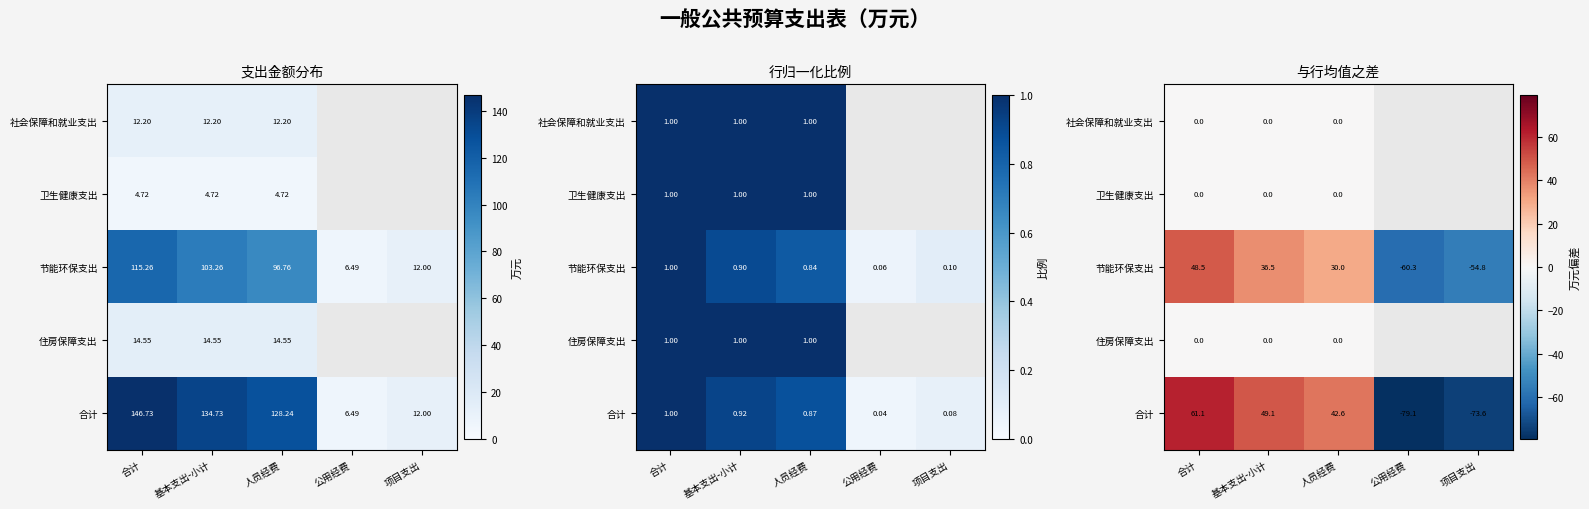

How many series are shown in this chart?

5